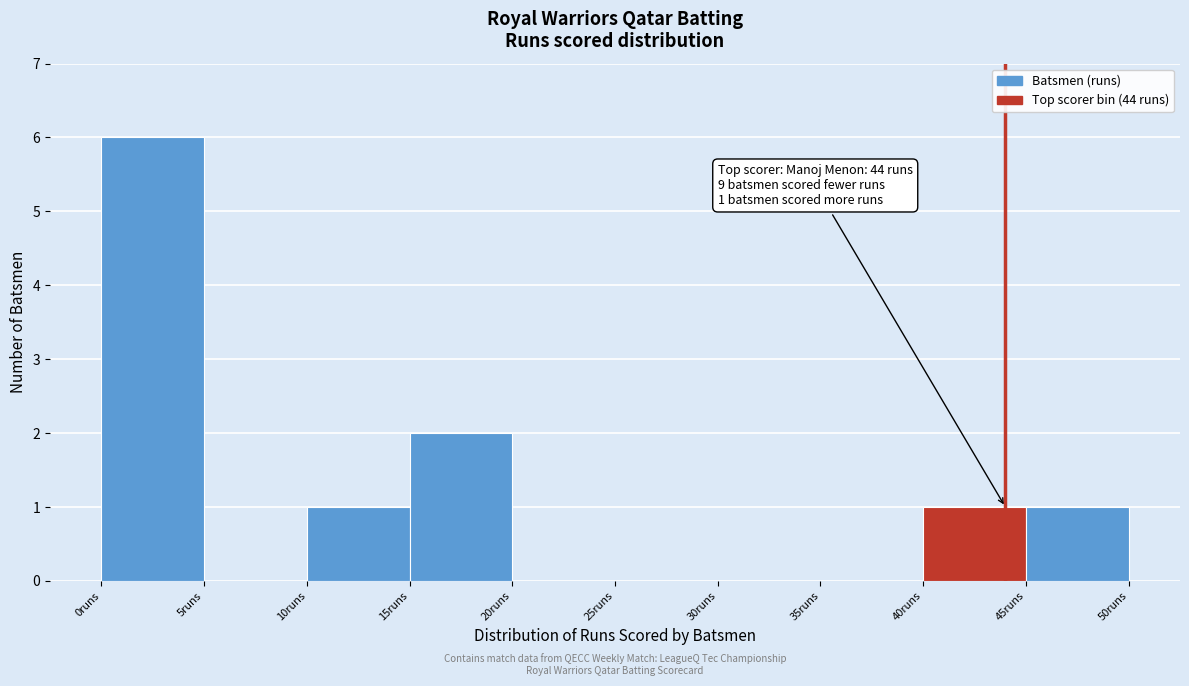

Over which range of the x-axis is the bar tallest?

0 to 5